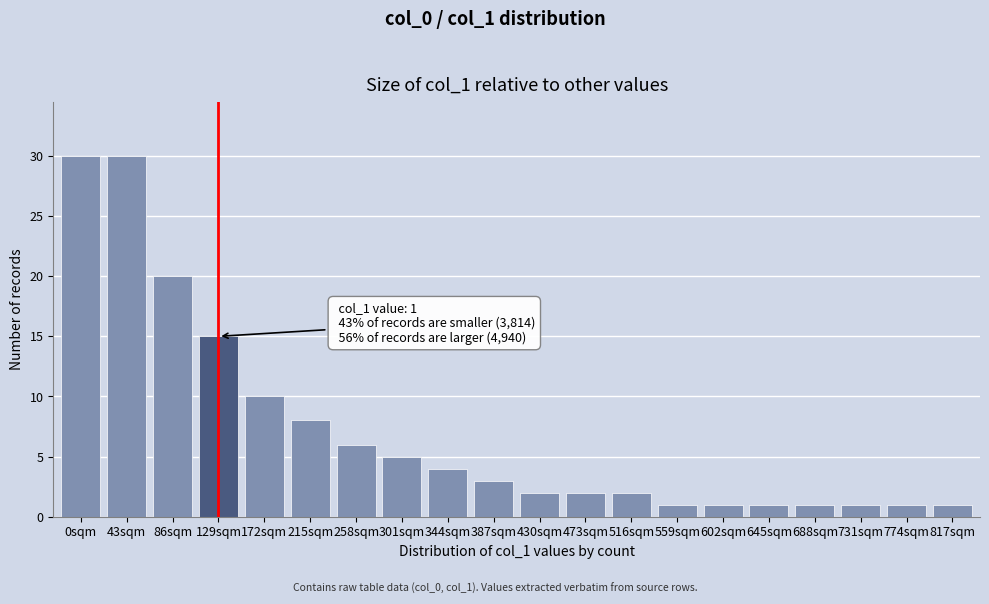

Reading left to right, list all the values displayed in this chart.

30	30	20	15	10	8	6	5	4	3	2	2	2	1	1	1	1	1	1	1